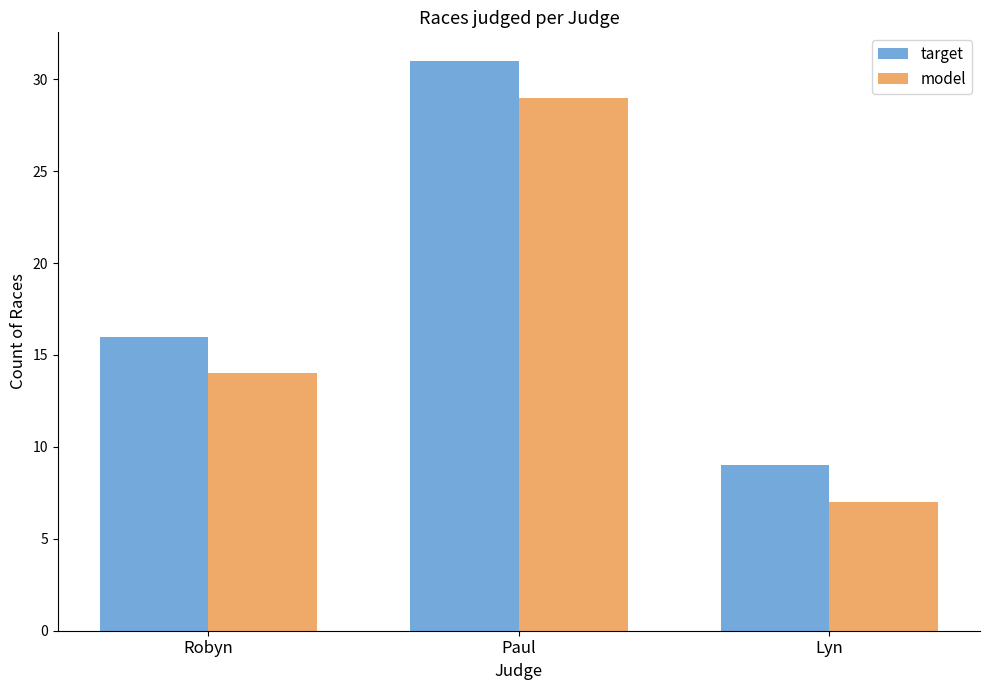

Does the chart contain stacked bars?

No